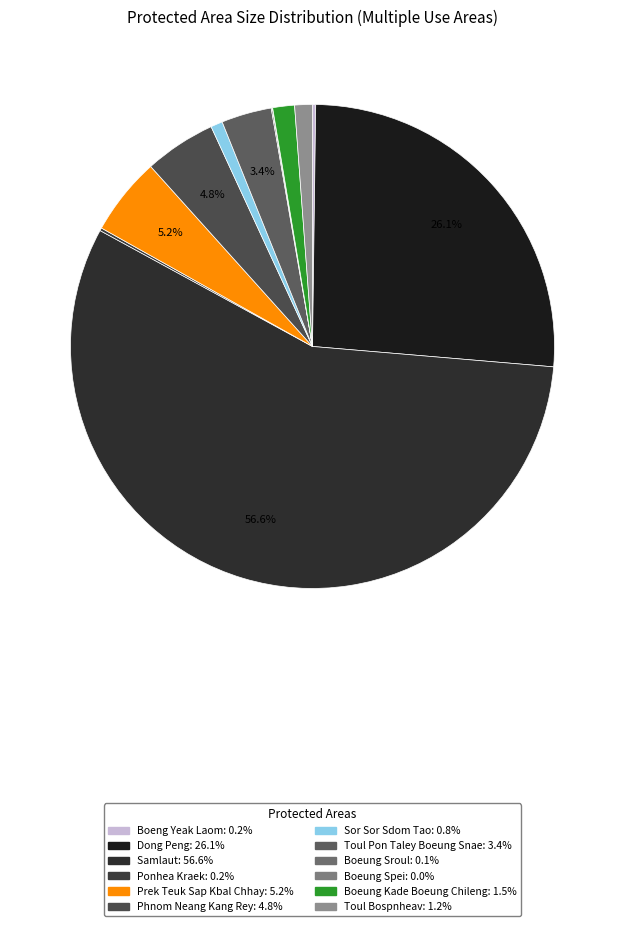

True or false: Boeung Kade Boeung Chileng accounts for 11% of the total.

False